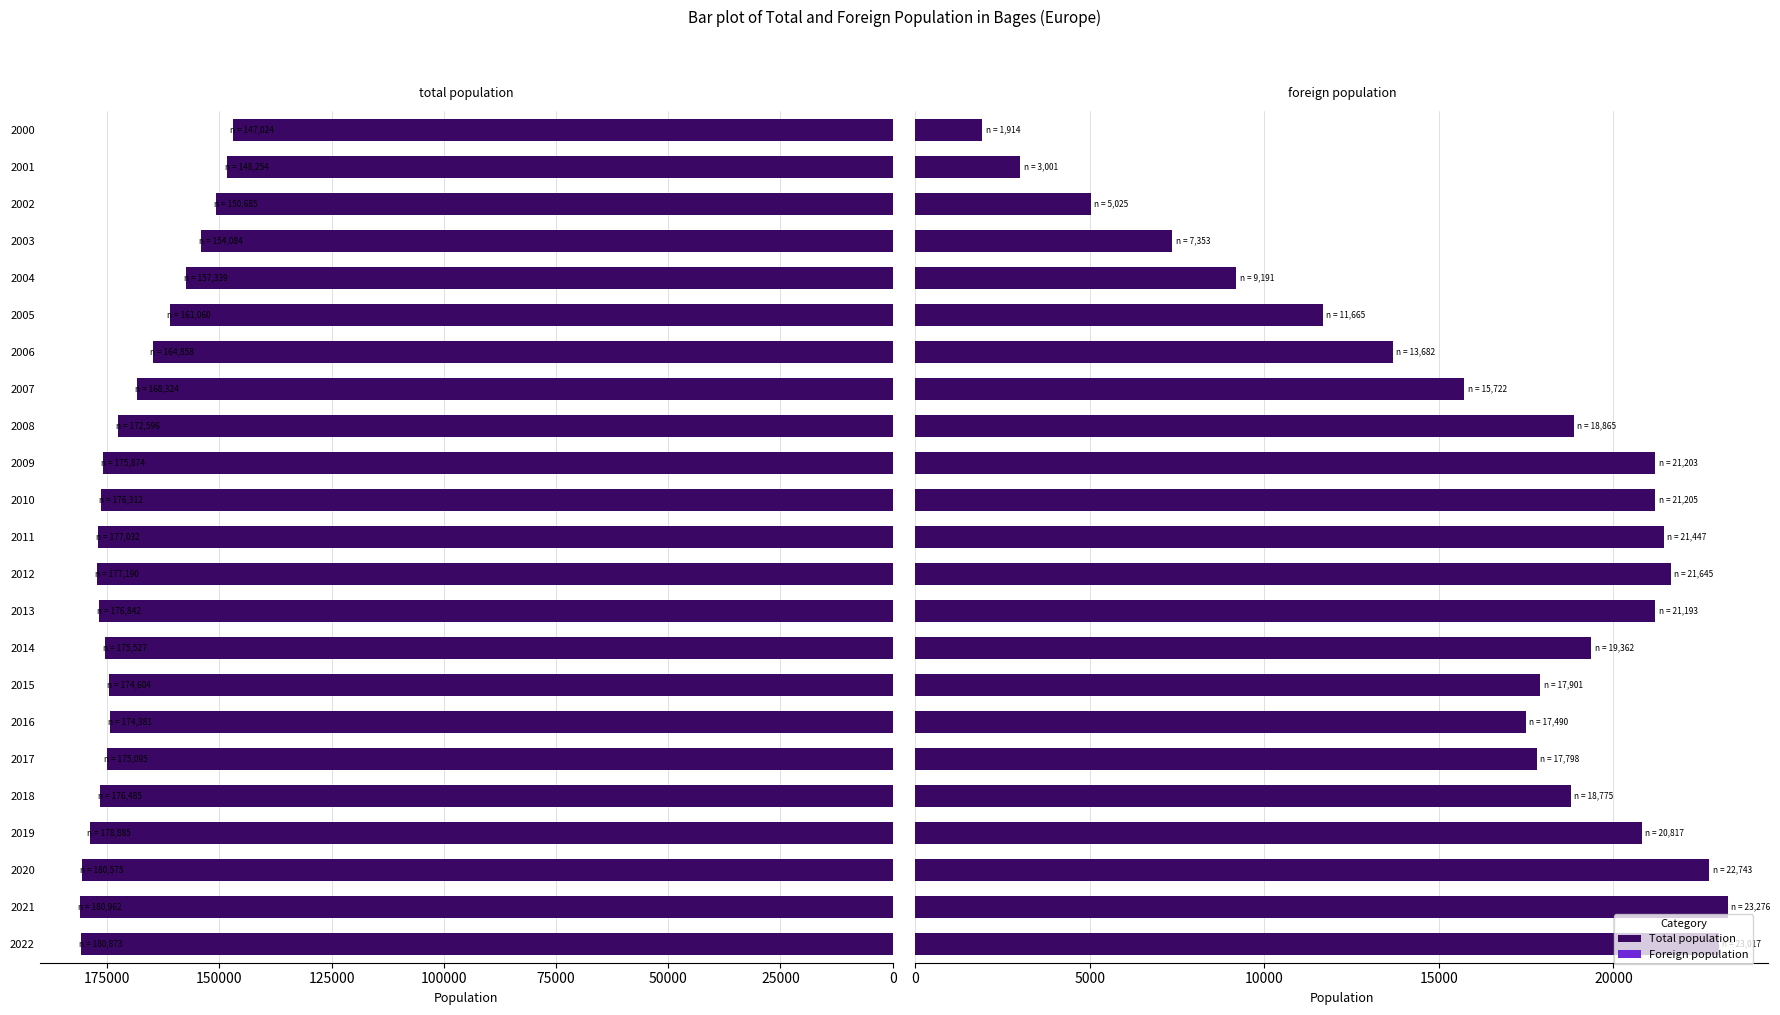

How many bars are there in total?

46